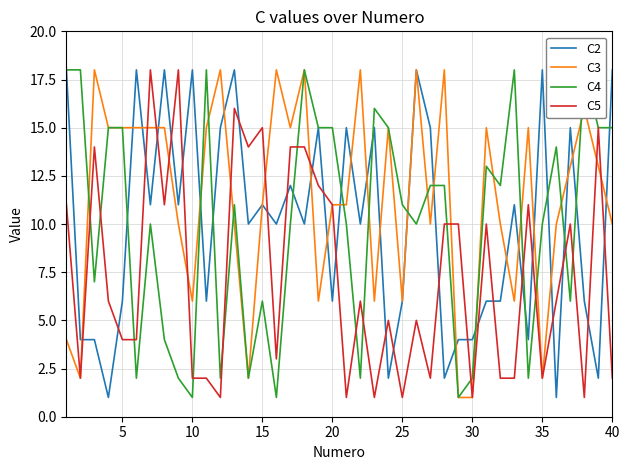

True or false: C5 has a value of 2 at 11.

False